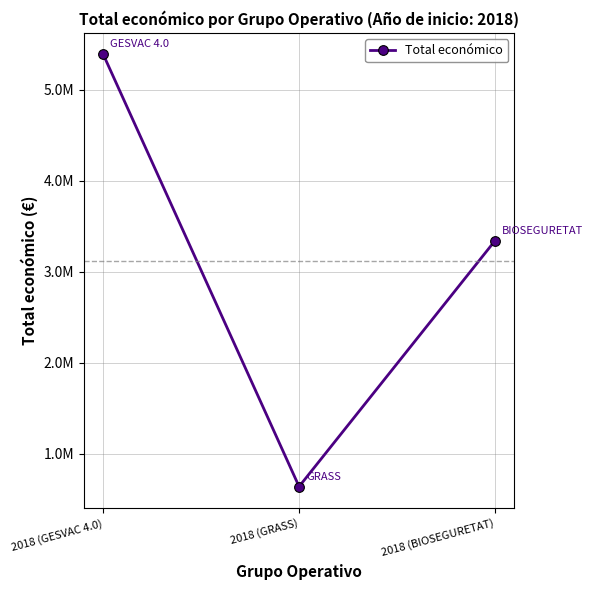

The value at 2018 (GRASS) is 224855. True or false?

False